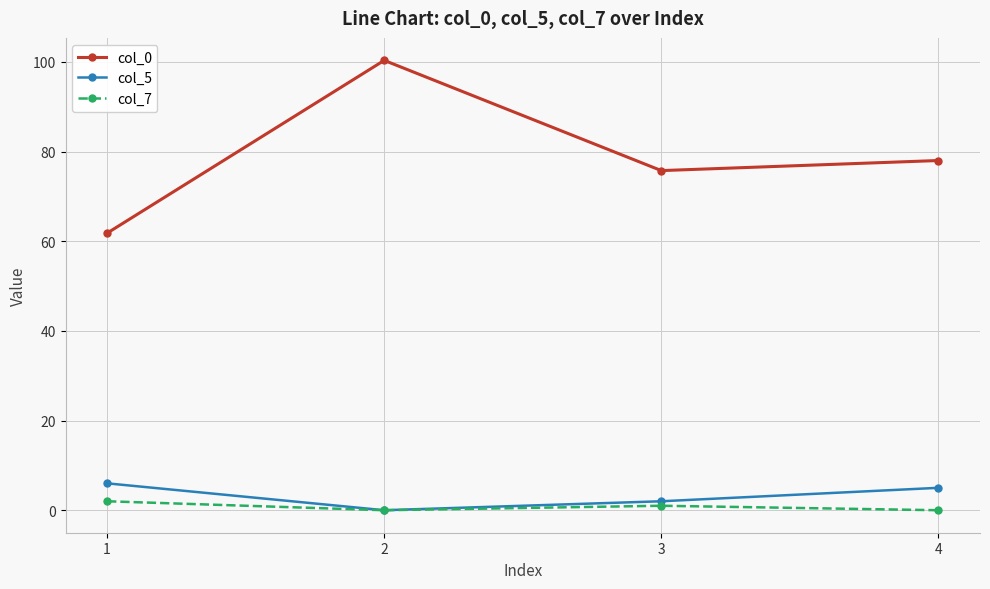

Count the number of data series in this chart.

3